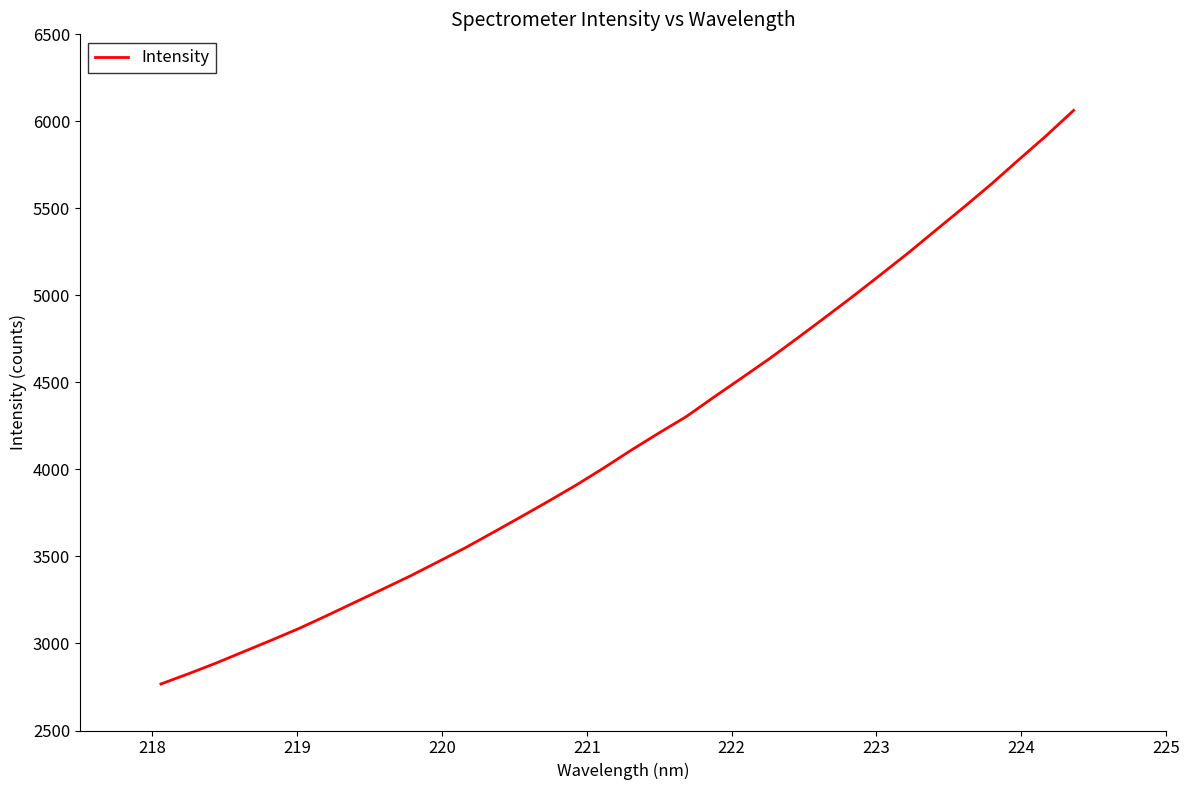

What is the greatest value displayed?

6063.2